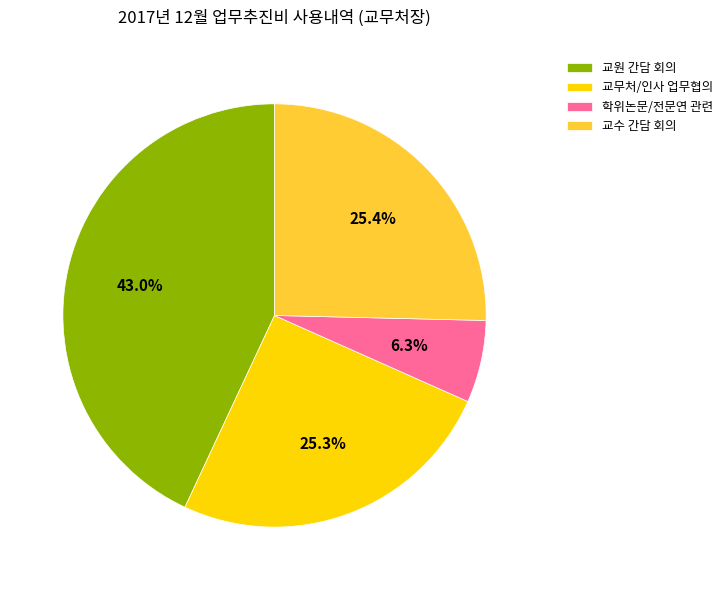

Is there any slice that represents more than half of the pie?

No